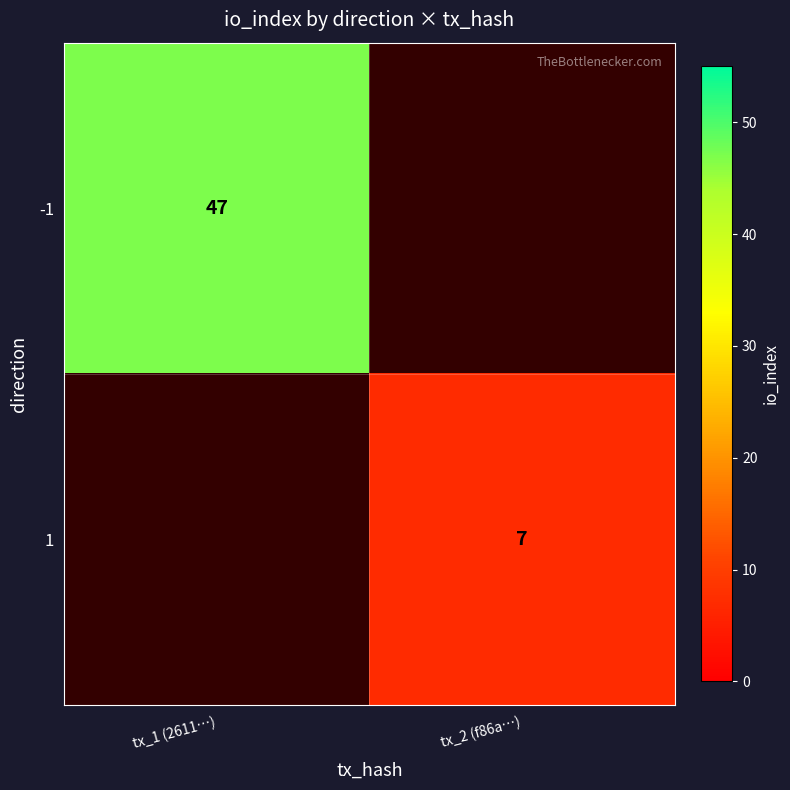

Is the value of 1 at tx_2 (f86a…) greater than the value of -1 at tx_1 (2611…)?

No